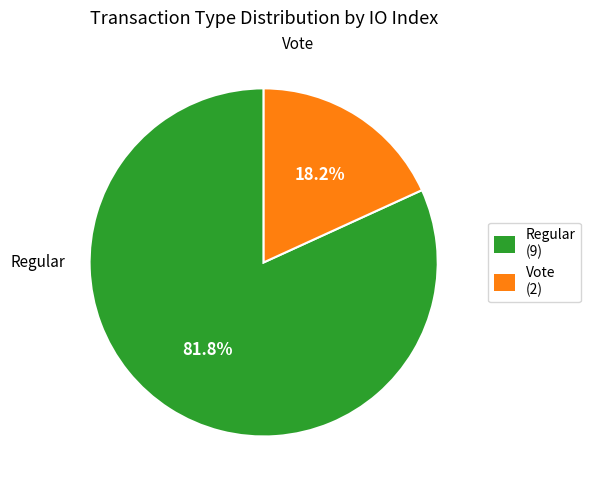

To the nearest percent, what is the combined percentage of Vote and Regular?

100%